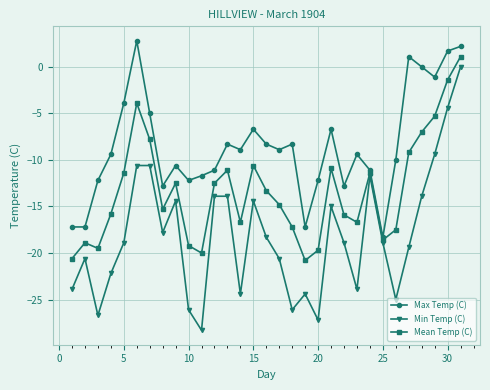

Which series has the widest spread of values?

Min Temp (C)